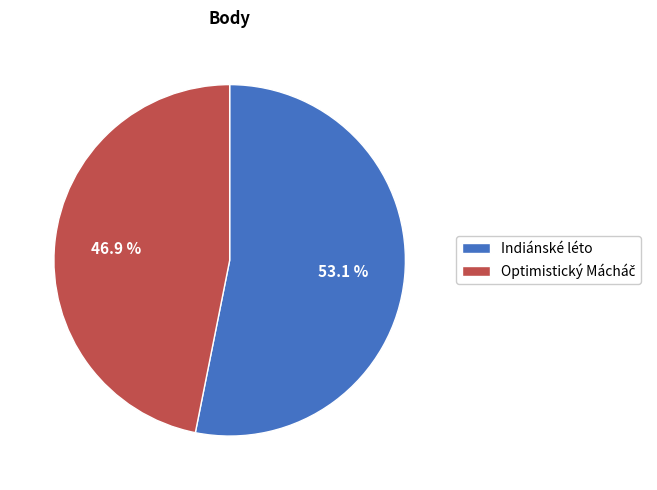

What portion of the pie excludes Indiánské léto?

46.9%